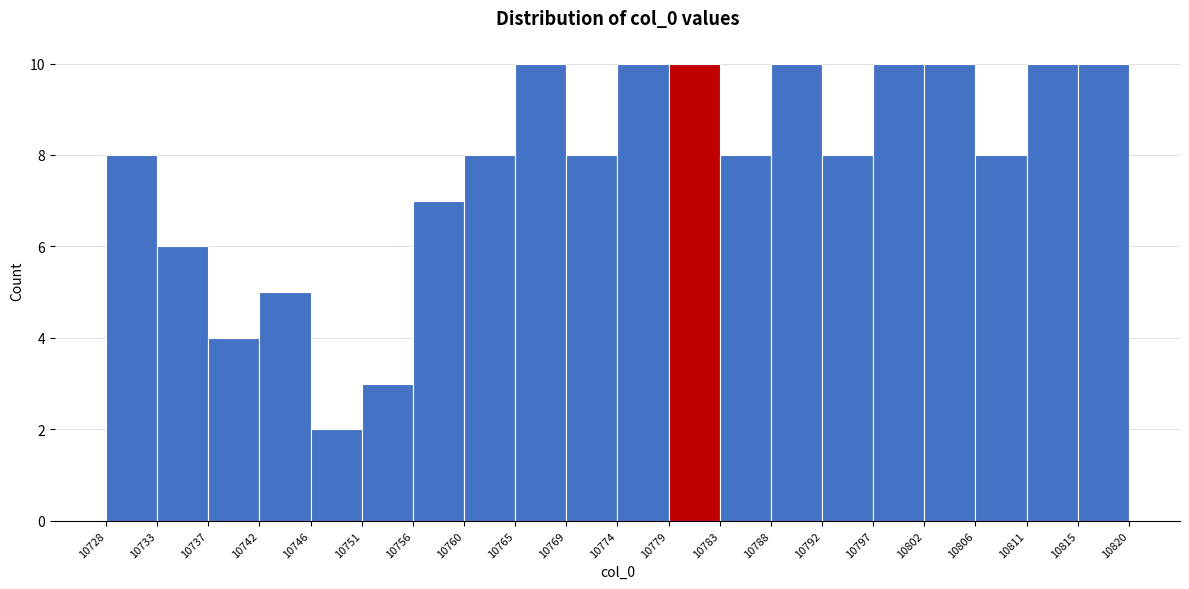

Reading left to right, transcribe this chart: for each bar, give the range it covers on the x-axis and its height. The values are not printed on the chart, so give them approximately, as read against the axis.

10728 to 10733: 8
10733 to 10737: 6
10737 to 10742: 4
10742 to 10746: 5
10746 to 10751: 2
10751 to 10756: 3
10756 to 10760: 7
10760 to 10765: 8
10765 to 10769: 10
10769 to 10774: 8
10774 to 10779: 10
10779 to 10783: 10
10783 to 10788: 8
10788 to 10792: 10
10792 to 10797: 8
10797 to 10802: 10
10802 to 10806: 10
10806 to 10811: 8
10811 to 10815: 10
10815 to 10820: 10